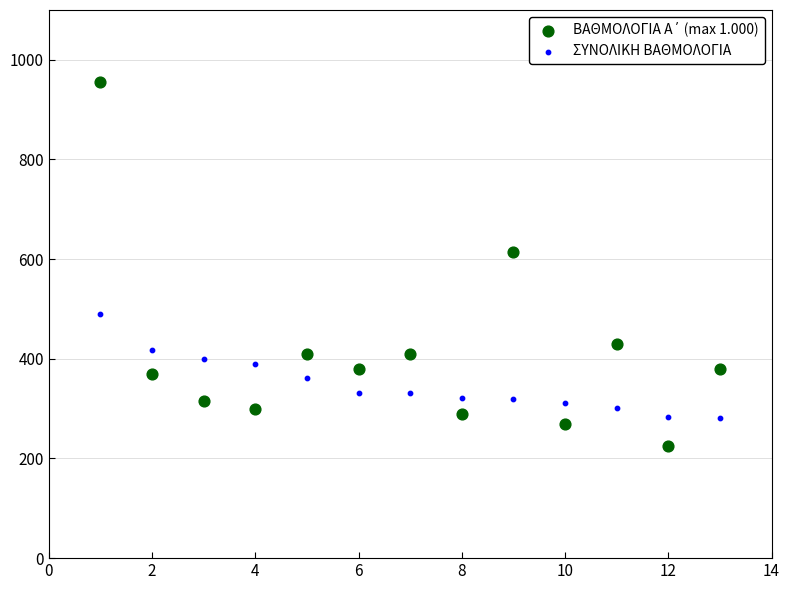

What is the X range (max minus min) for the scatter plot?

12.0